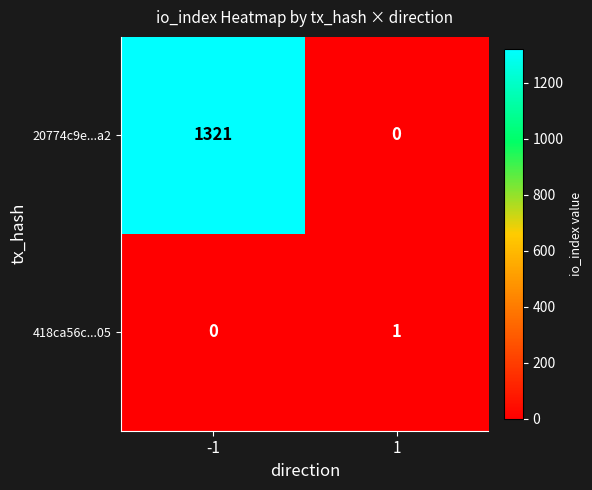

What is the highest value of the 20774c9e...a2 series?

1321